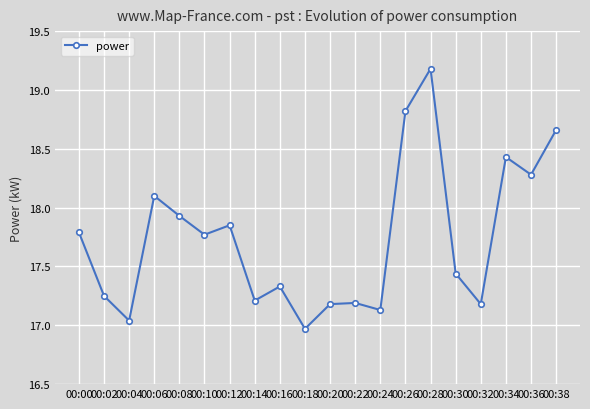

Which category has the highest value across all series?

00:28